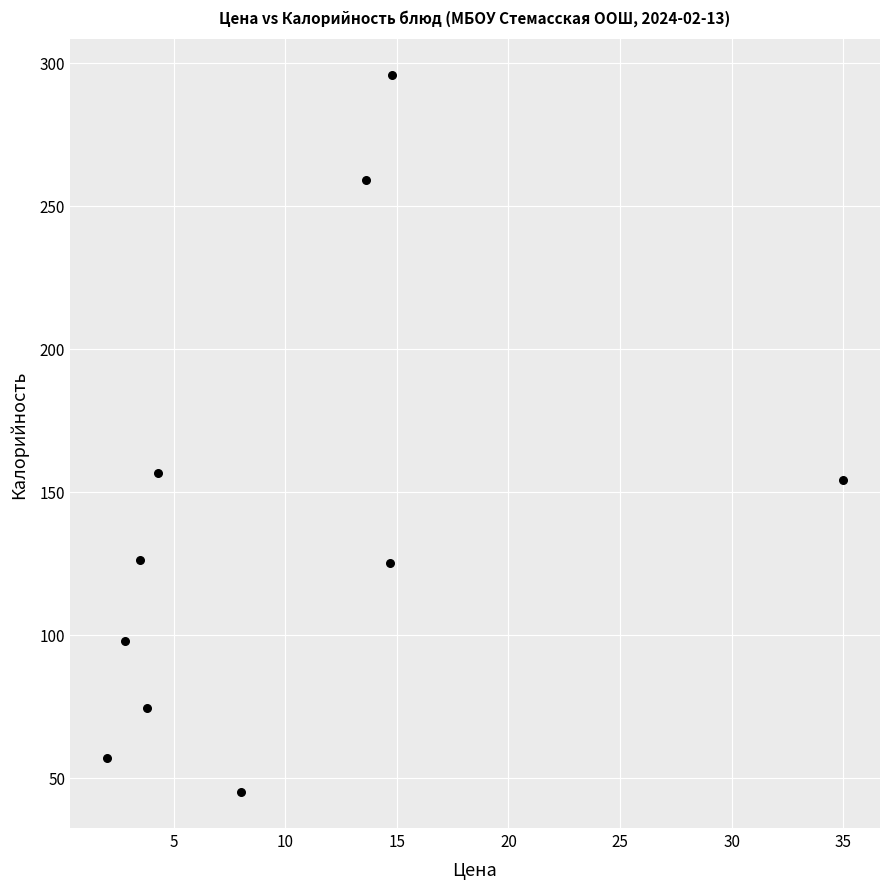

What is the range of Y values (max minus min)?

250.7